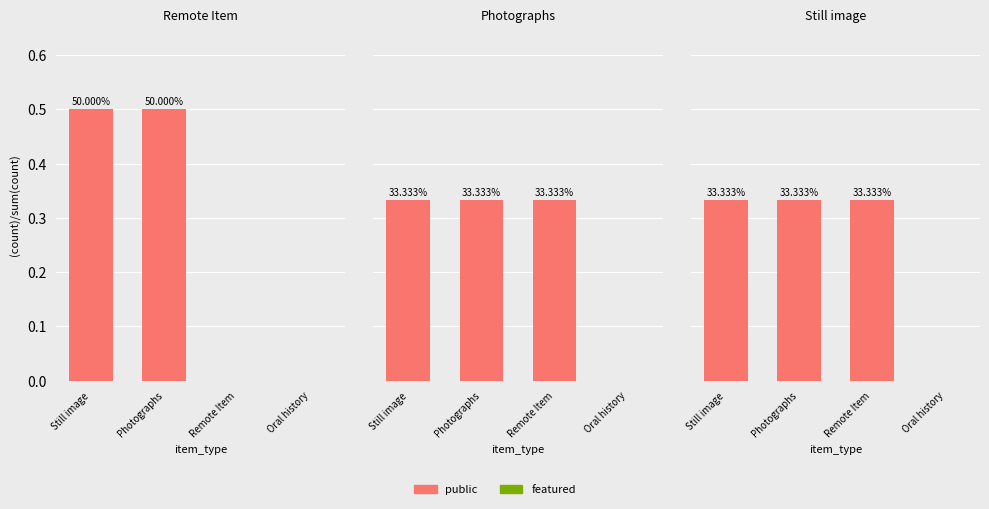

What position from the right is Remote Item?

2